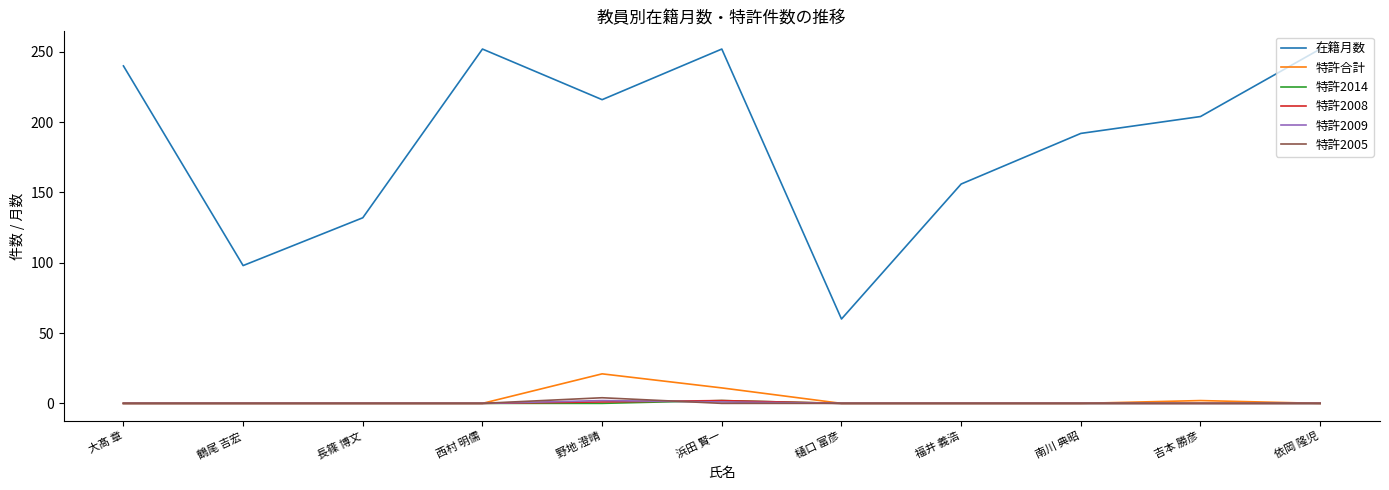

Is it true that 特許2005 equals 0 at 長篠 博文?

True